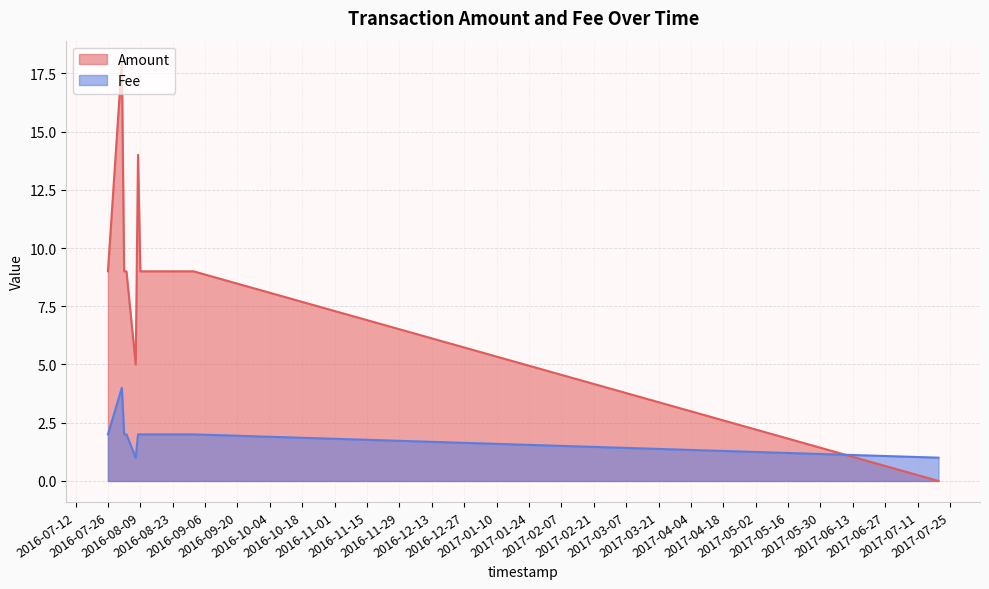

List the series in order of their peak value, highest first.

Amount, Fee